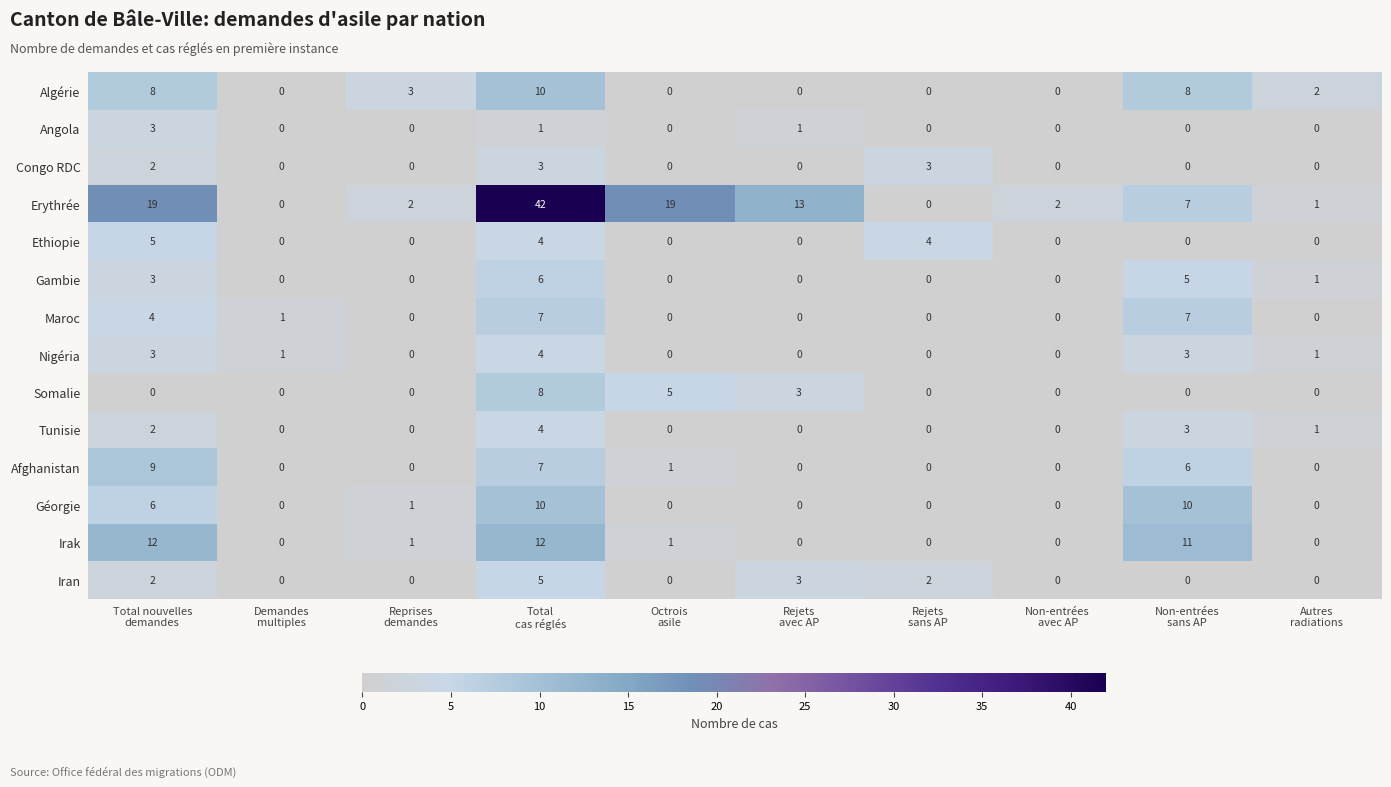

What is the sum of all Gambie values?

15